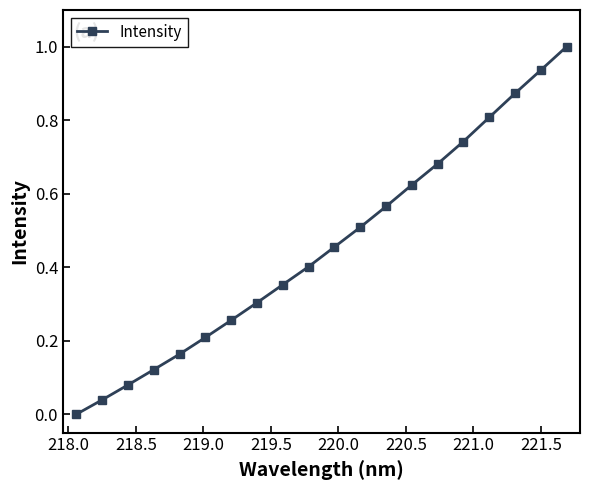

What is the difference between the maximum and second lowest values?

1.0